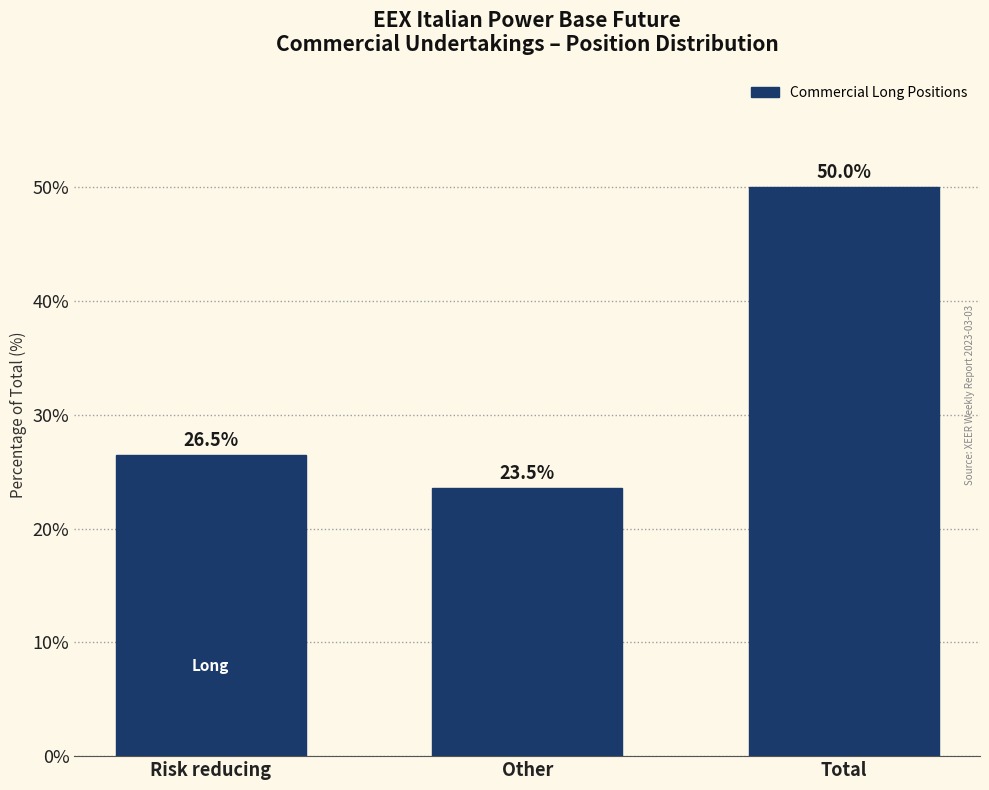

Reading right to left, list all the values displayed in this chart.

Total=50.0	Other=23.5	Risk reducing=26.5